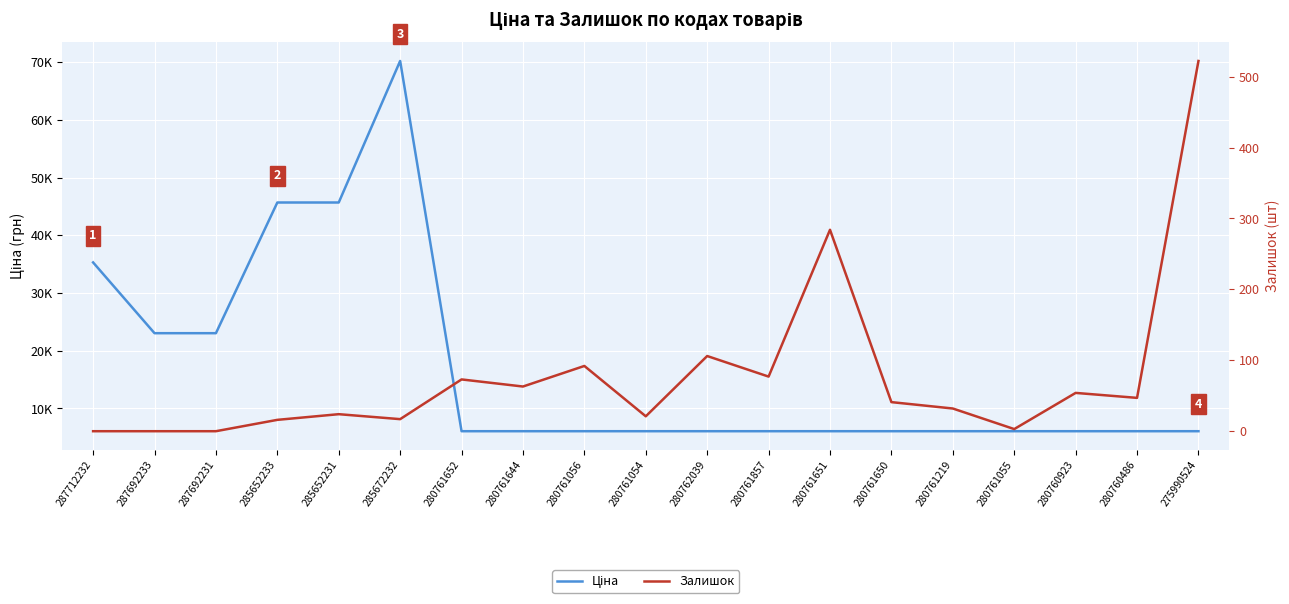

At 280761055, list the series in order from largest to smallest.

Ціна, Залишок